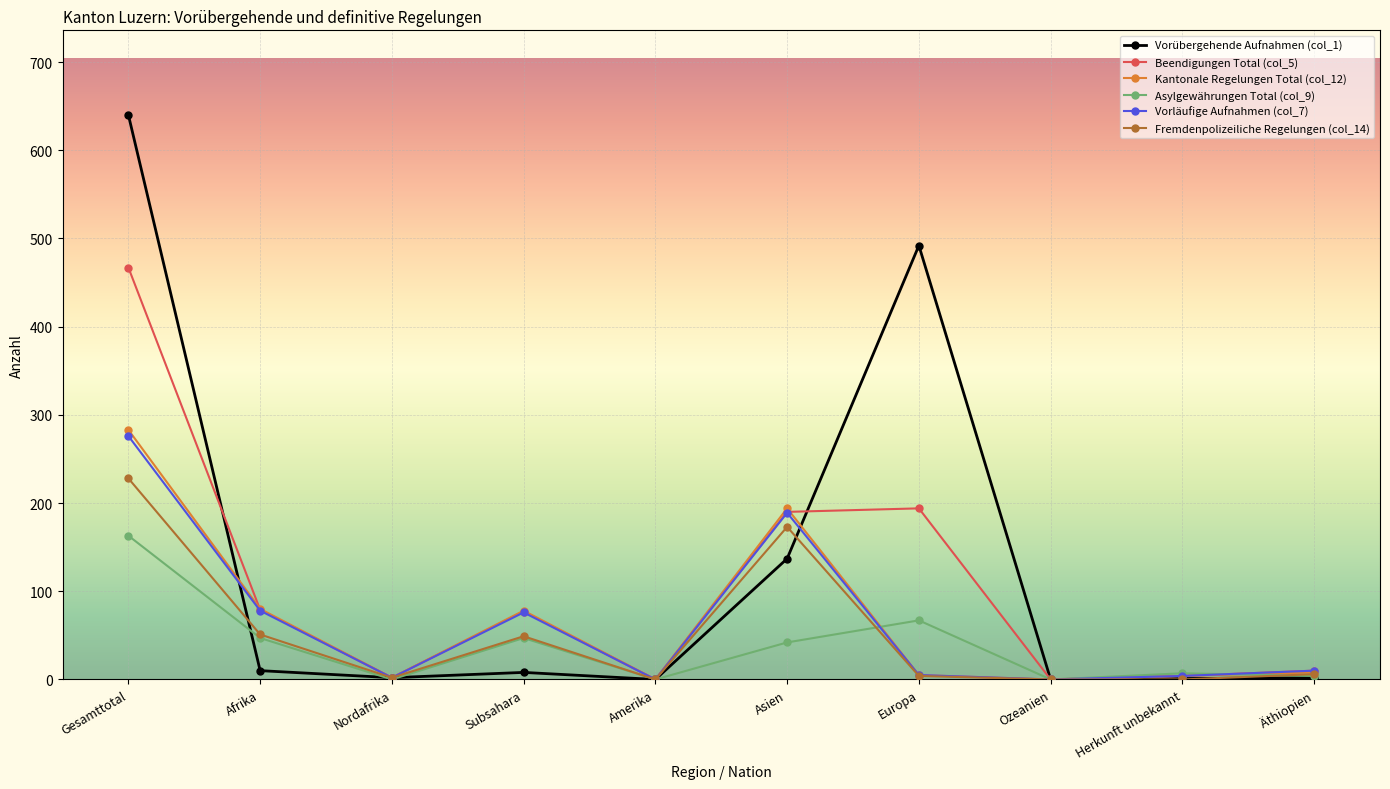

Where does the Vorläufige Aufnahmen (col_7) series first go above 10?

Gesamttotal